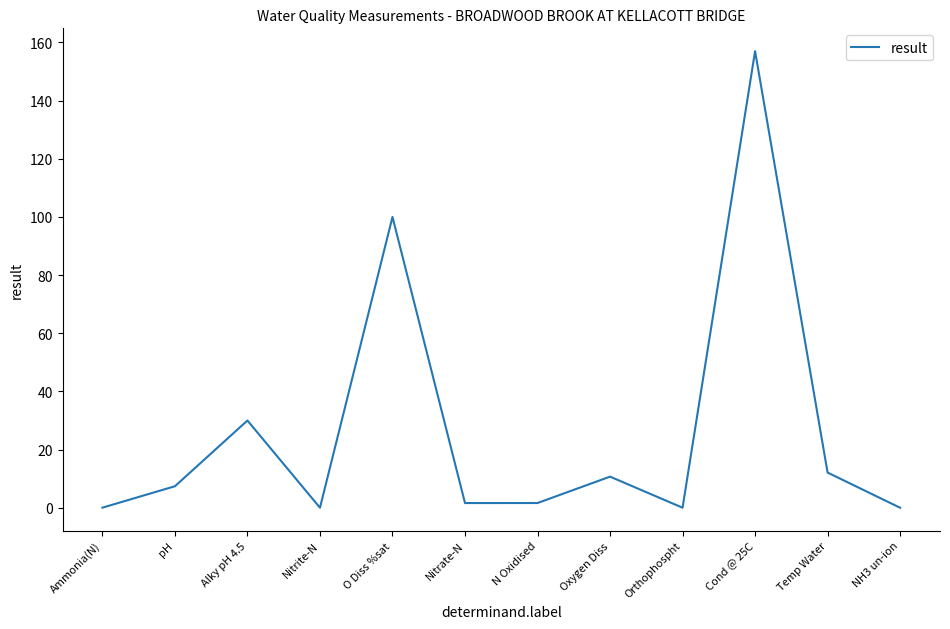

Which has a higher value, Nitrate-N or O Diss %sat?

O Diss %sat